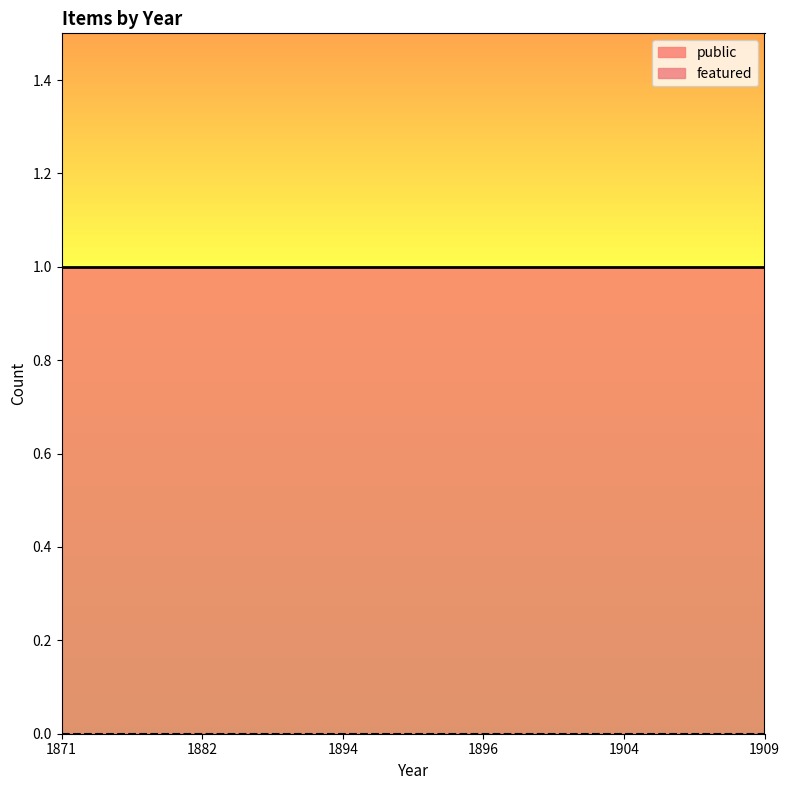

Reading left to right, transcribe all the data shown in this chart.

public: 1	1	1	1	1	1
featured: 0	0	0	0	0	0